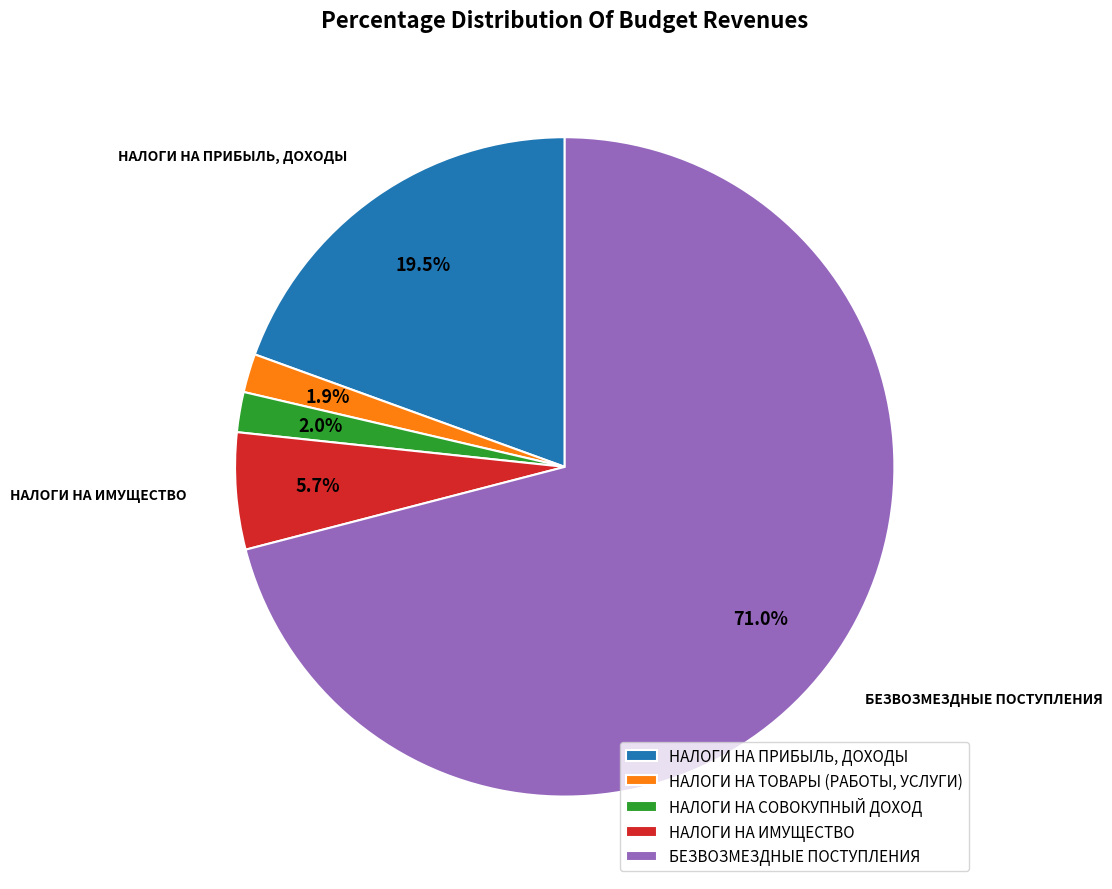

True or false: БЕЗВОЗМЕЗДНЫЕ ПОСТУПЛЕНИЯ accounts for 71% of the total.

True